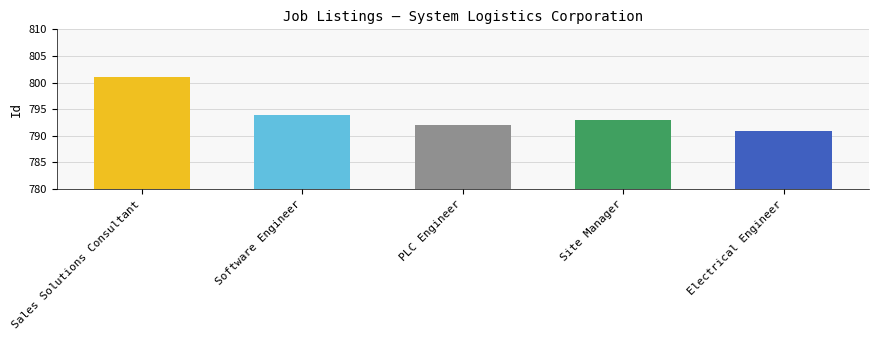

What is the minimum value shown in the chart?

791